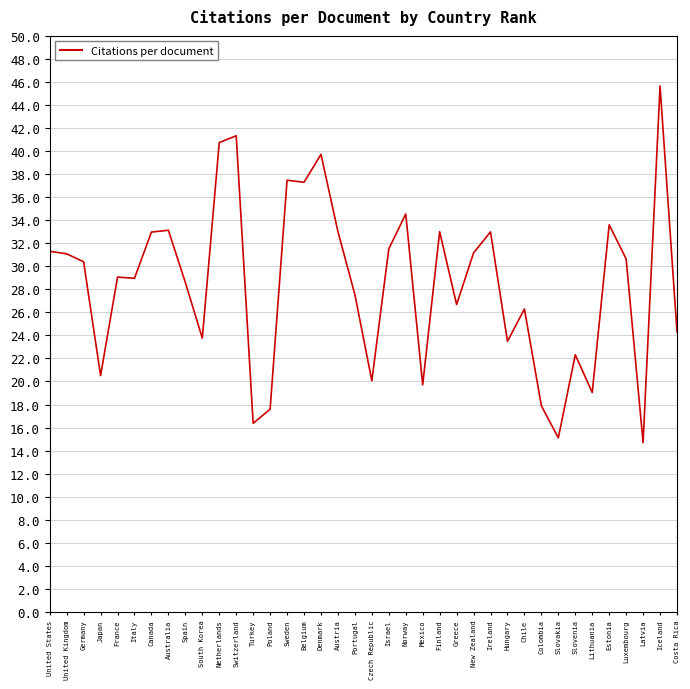

What is the difference between the second highest and minimum values?

26.6